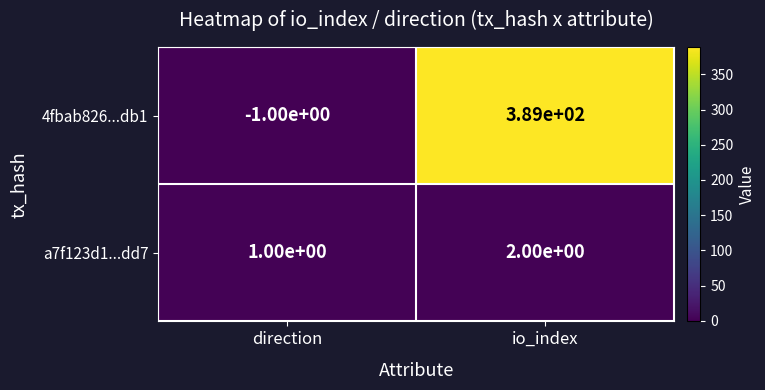

The 4fbab826...db1 series shows 689 at io_index. True or false?

False